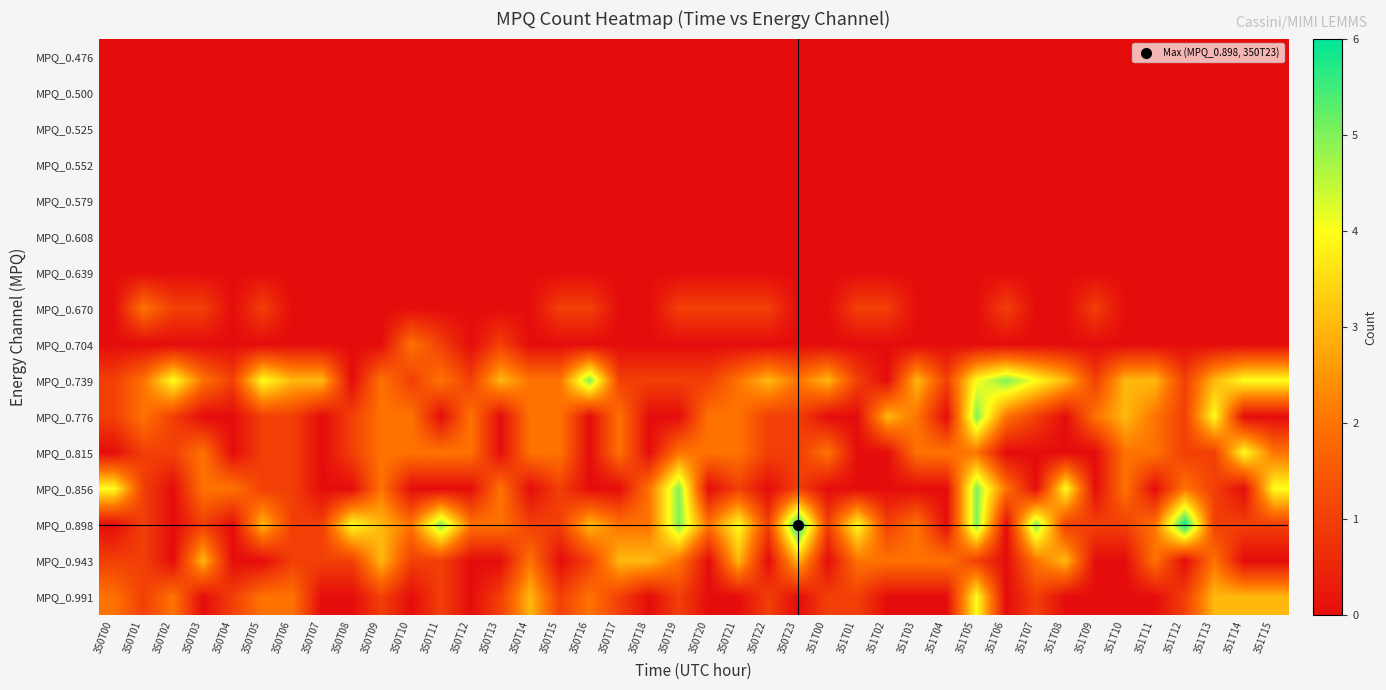

Rank the series by their maximum value, from highest to lowest.

MPQ_0.898, MPQ_0.739, MPQ_0.776, MPQ_0.856, MPQ_0.815, MPQ_0.991, MPQ_0.943, MPQ_0.670, MPQ_0.704, MPQ_0.476, MPQ_0.500, MPQ_0.525, MPQ_0.552, MPQ_0.579, MPQ_0.608, MPQ_0.639